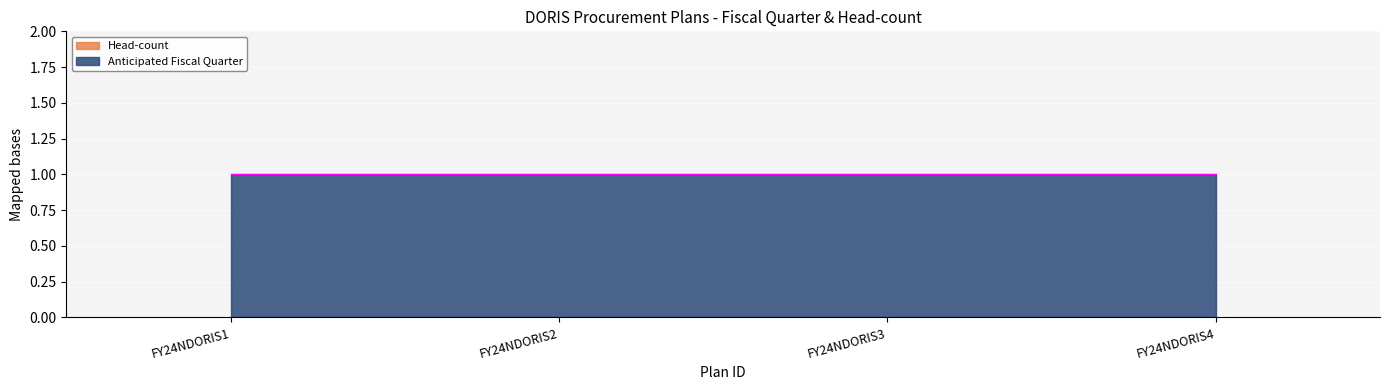

What is the average value of the Anticipated Fiscal Quarter series?

1